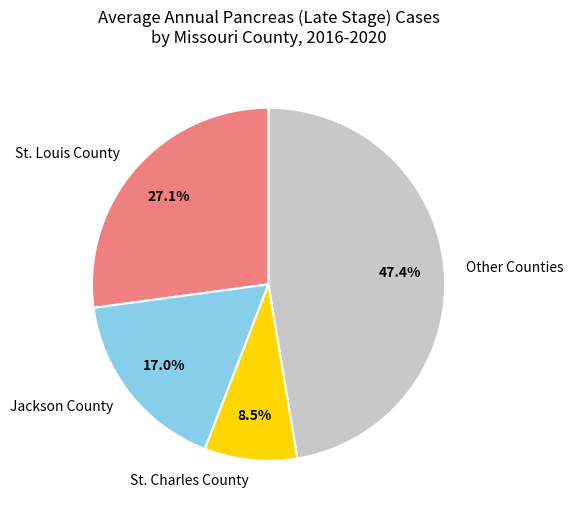

Between St. Louis County and St. Charles County, which is larger?

St. Louis County